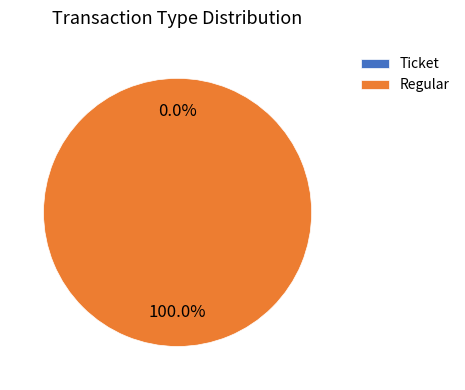

To the nearest percent, what portion does Regular represent?

100%